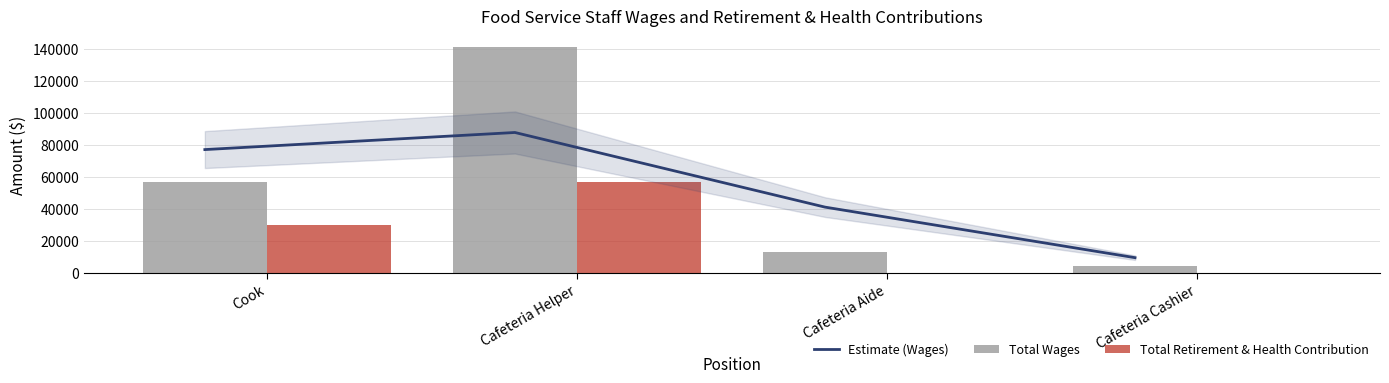

What is the total value across all series at Cafeteria Cashier?

13447.9